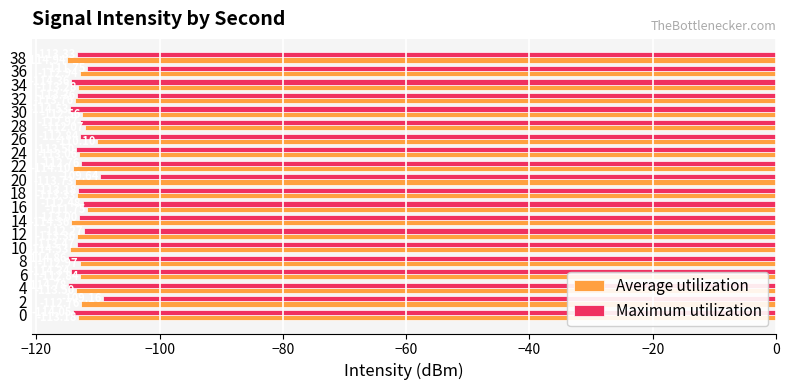

What is the difference between the Maximum utilization values at 2 and 36?

2.6